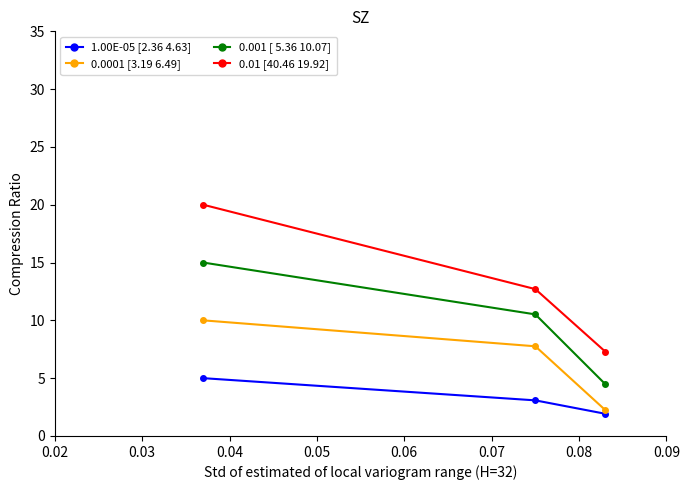

What is the maximum value shown in the chart?

20.0